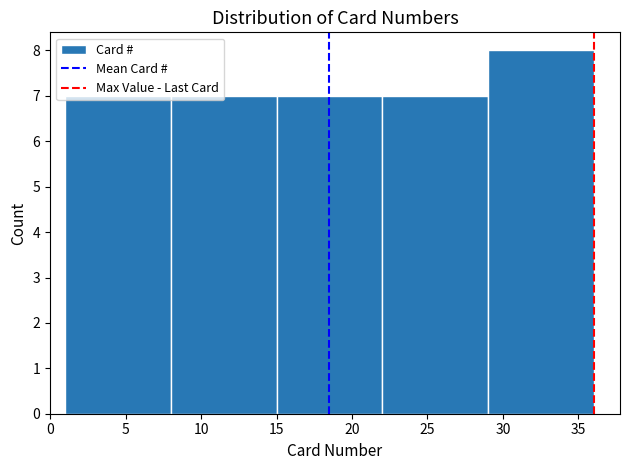

What is the height of the bar covering 29 to 36 on the x-axis? The values are not printed on the chart, so give them approximately, as read against the axis.

8